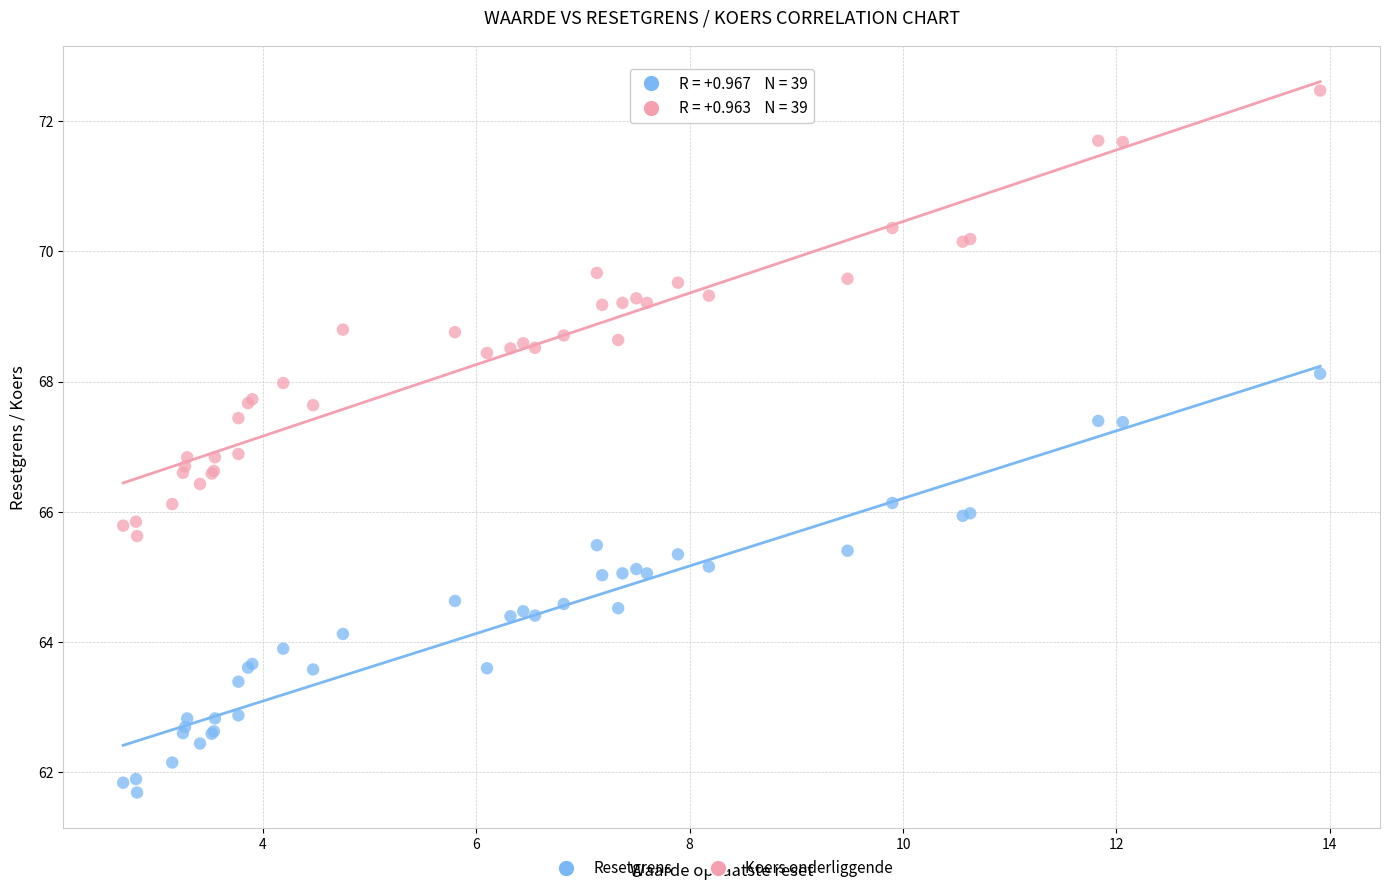

Which series has the widest spread of Y values?

Koers onderliggende